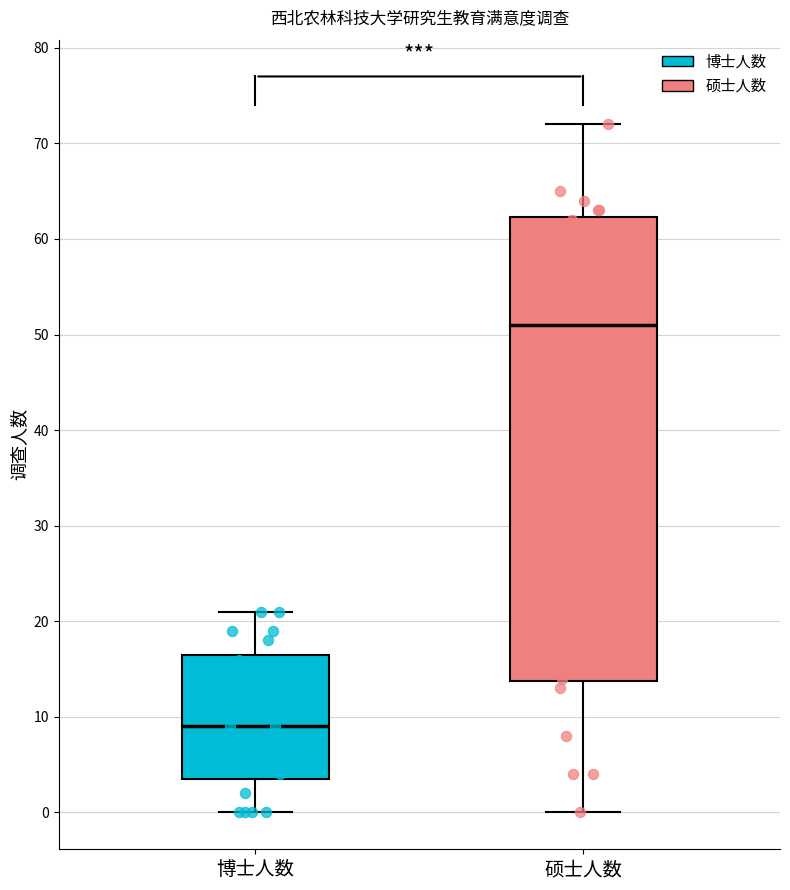

Reading left to right, transcribe this box plot: for each box, give where its median line is, the range the box spans, and where its two whiskers end, as read against the y-axis. The values are not printed on the chart, so give them approximately, as read against the axis.

博士人数: median 9, box 4 to 17, whiskers 0 to 21
硕士人数: median 51, box 14 to 62, whiskers 0 to 72